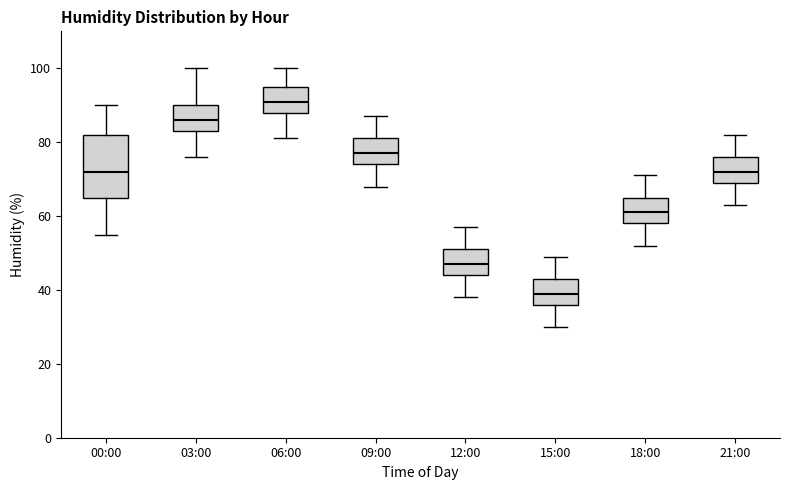

Reading left to right, read every box against the y-axis: the position of its median line, the range the box covers, and the ends of its whiskers. The values are not printed on the chart, so give them approximately, as read against the axis.

00:00: median 72, box 66 to 82, whiskers 56 to 90
03:00: median 86, box 84 to 90, whiskers 76 to 100
06:00: median 92, box 88 to 96, whiskers 82 to 100
09:00: median 78, box 74 to 82, whiskers 68 to 88
12:00: median 48, box 44 to 52, whiskers 38 to 58
15:00: median 40, box 36 to 44, whiskers 30 to 50
18:00: median 62, box 58 to 66, whiskers 52 to 72
21:00: median 72, box 70 to 76, whiskers 64 to 82